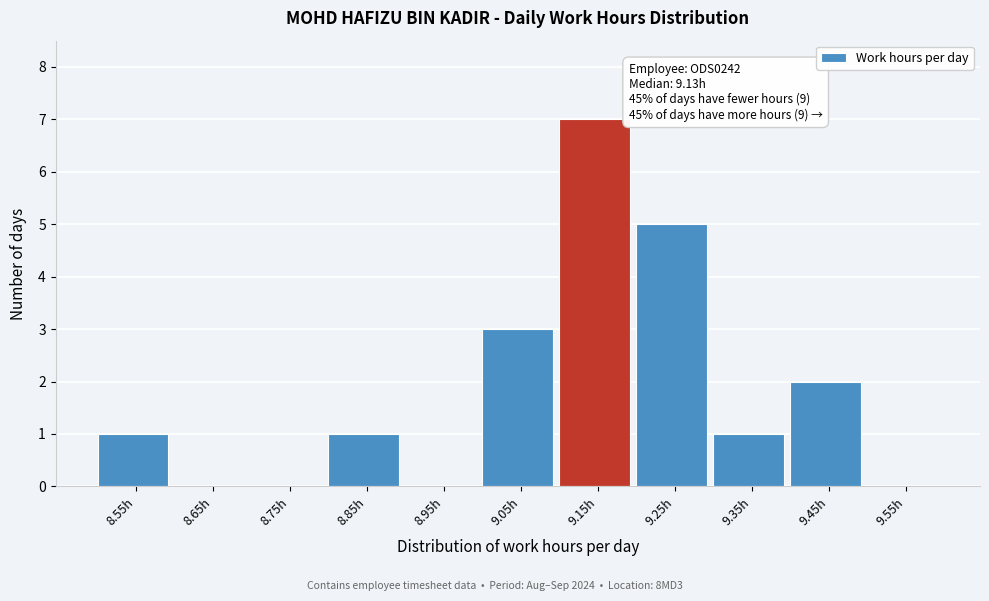

Over which range of the x-axis is the bar tallest?

9.1 to 9.2